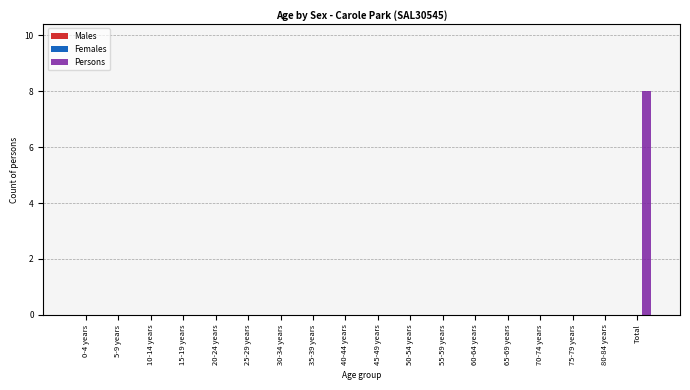

What is the maximum value shown in the chart?

8